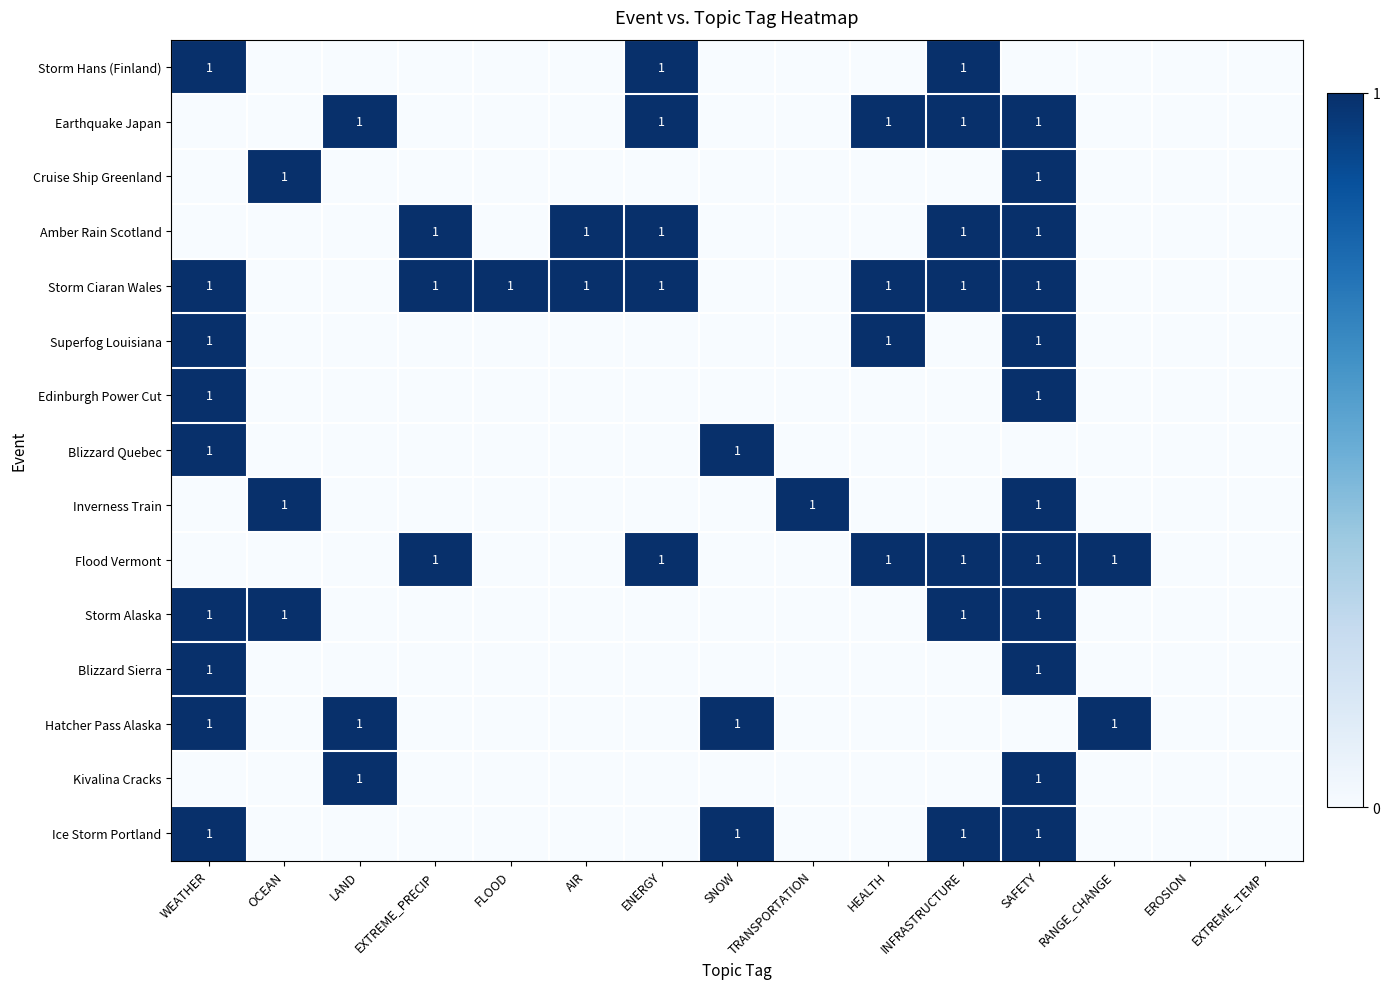

Count the number of categories in the chart.

15